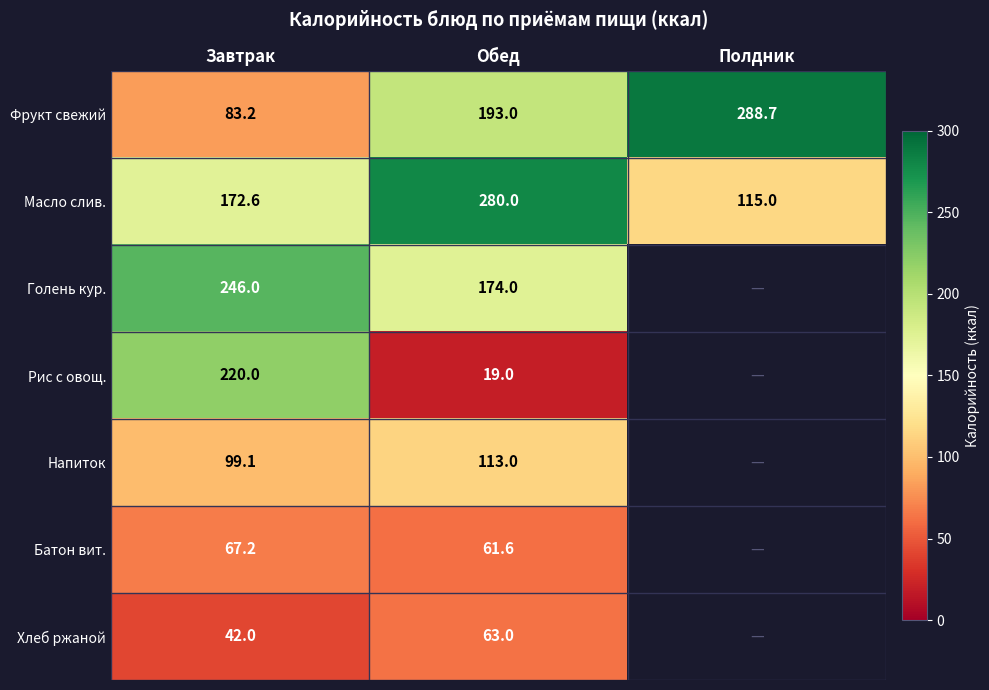

What is the total value across all series at Полдник?

403.7